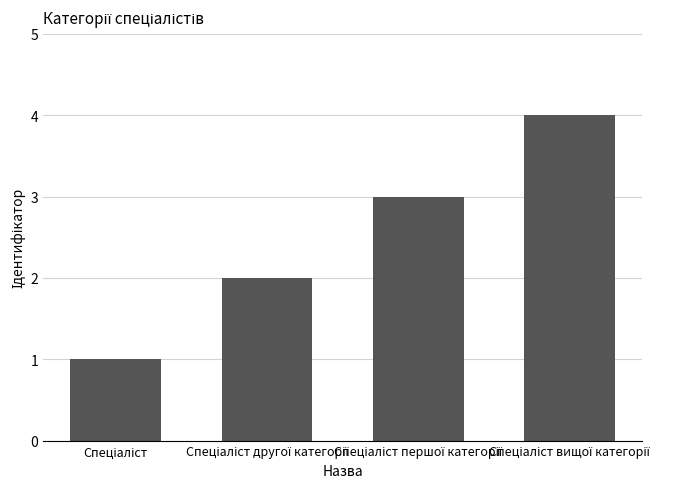

What is the maximum value shown in the chart?

4